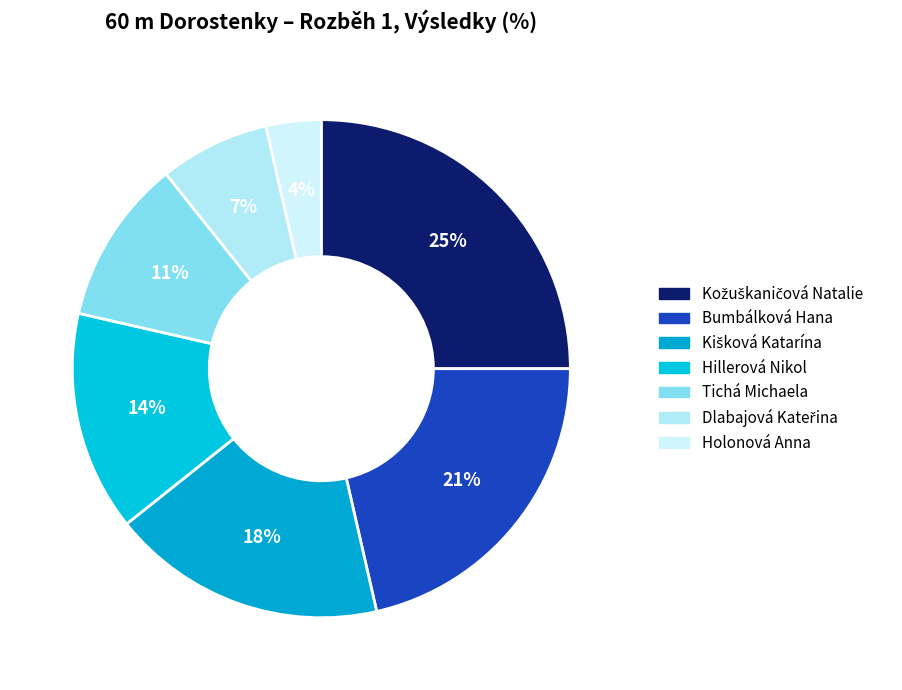

Is it true that Bumbálková Hana is 21% of the pie?

True